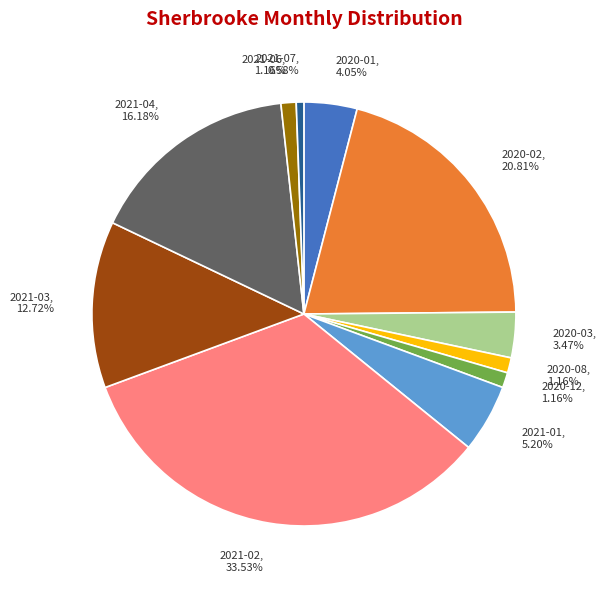

Approximately how many times larger is the value at 2020-02, 20.81% compared to 2021-04, 16.18%?

1.3